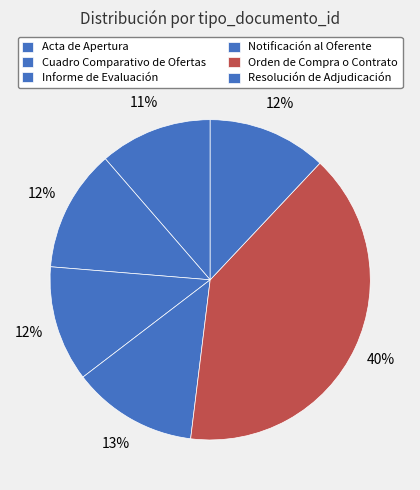

Does any single category account for the majority?

No